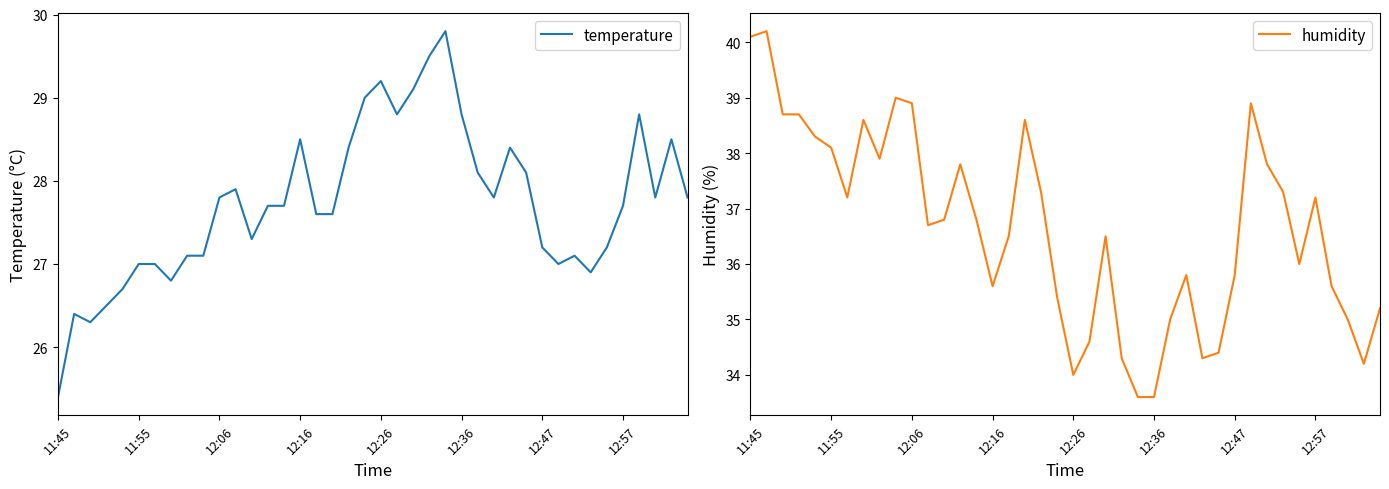

Reading left to right, what are all the values shown in this chart?

temperature: 25.4	26.4	26.3	26.5	26.7	27.0	27.0	26.8	27.1	27.1	27.8	27.9	27.3	27.7	27.7	28.5	27.6	27.6	28.4	29.0	29.2	28.8	29.1	29.5	29.8	28.8	28.1	27.8	28.4	28.1	27.2	27.0	27.1	26.9	27.2	27.7	28.8	27.8	28.5	27.8
humidity: 40.1	40.2	38.7	38.7	38.3	38.1	37.2	38.6	37.9	39.0	38.9	36.7	36.8	37.8	36.8	35.6	36.5	38.6	37.3	35.4	34.0	34.6	36.5	34.3	33.6	33.6	35.0	35.8	34.3	34.4	35.8	38.9	37.8	37.3	36.0	37.2	35.6	35.0	34.2	35.2